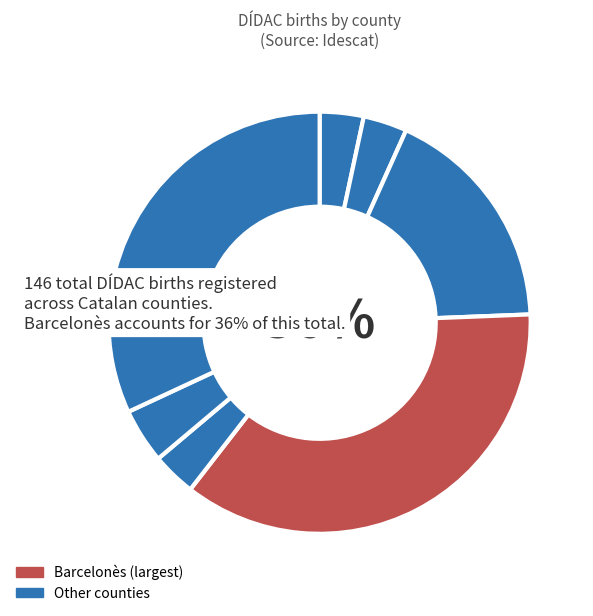

Count the number of slices in the pie.

9